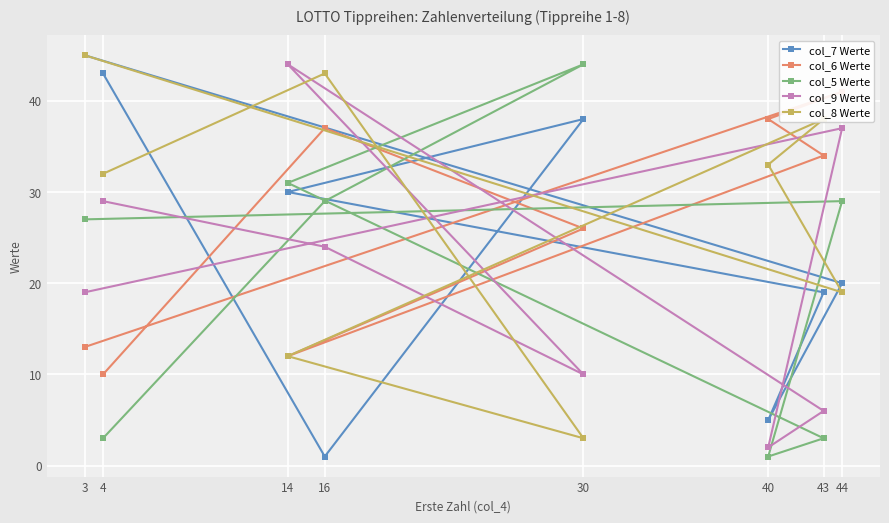

What are all the series names shown in the legend?

col_7 Werte, col_6 Werte, col_5 Werte, col_9 Werte, col_8 Werte